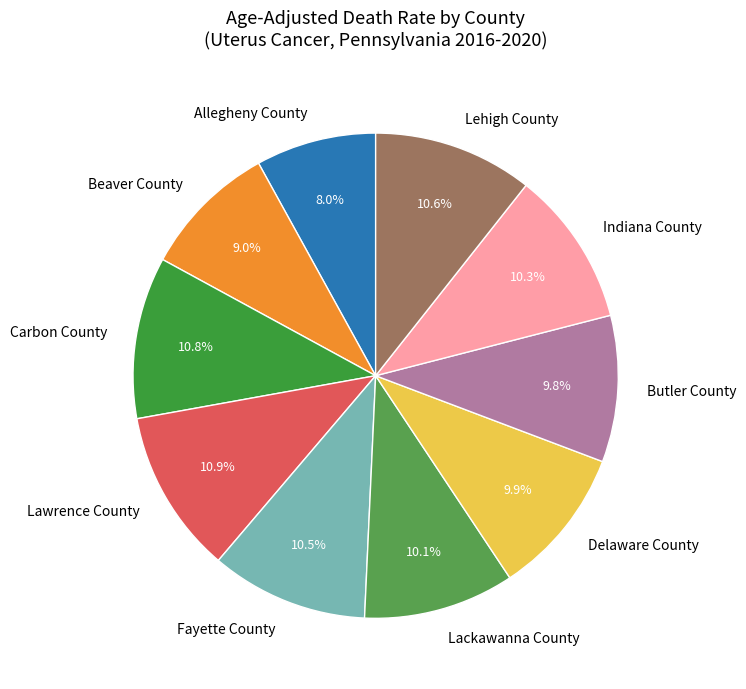

To the nearest percent, what percentage of the pie is Delaware County?

10%